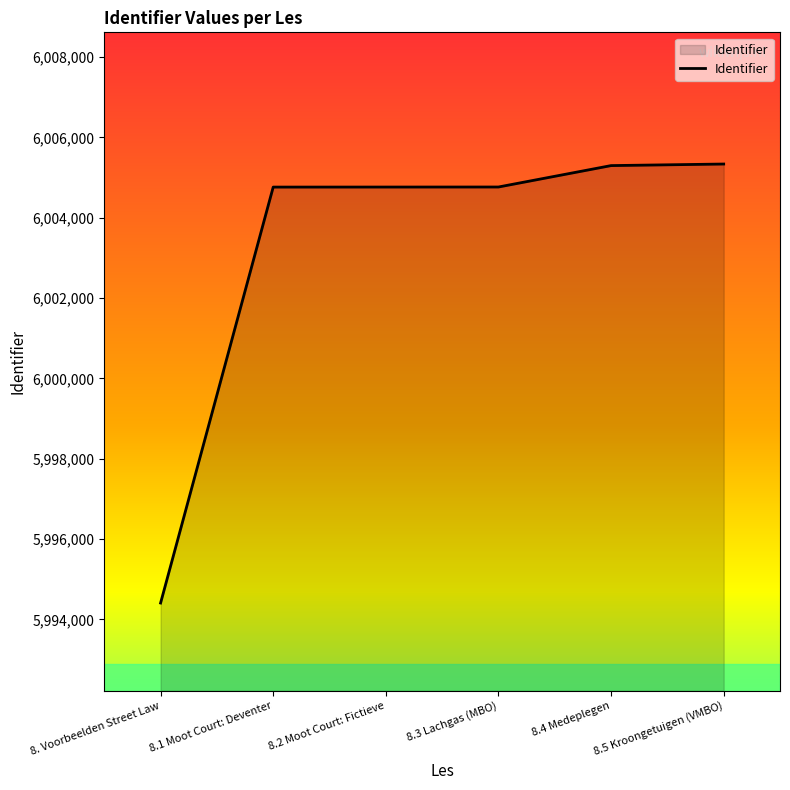

What is the average value?

6003222